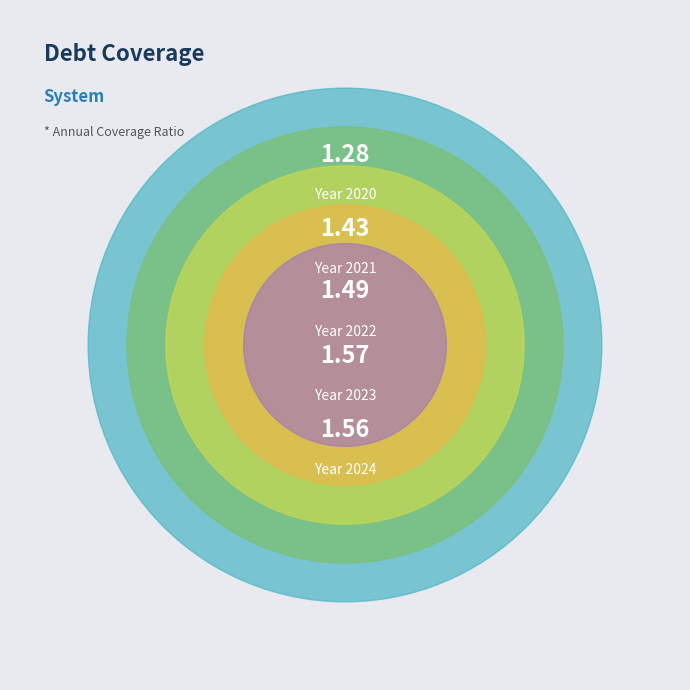

Which category has the biggest portion of the pie?

2023